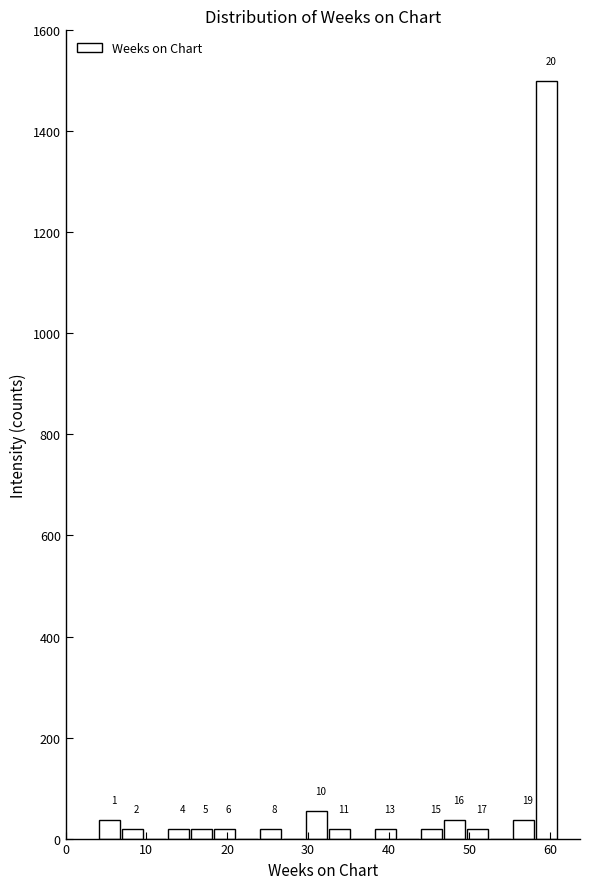

Read against the x-axis, roughly where is the centre of the tallest bar?

60